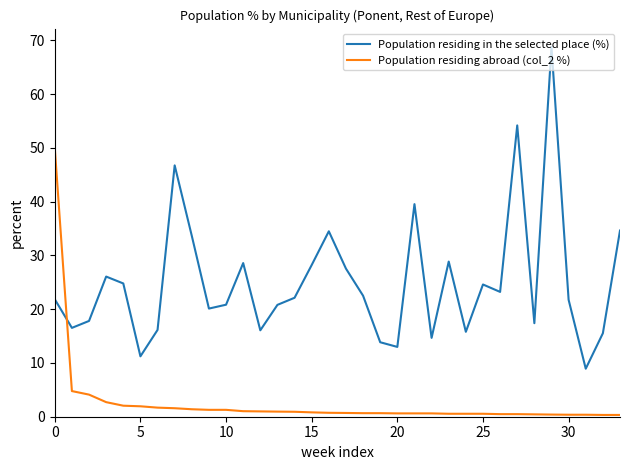

What is the greatest value displayed?

68.8